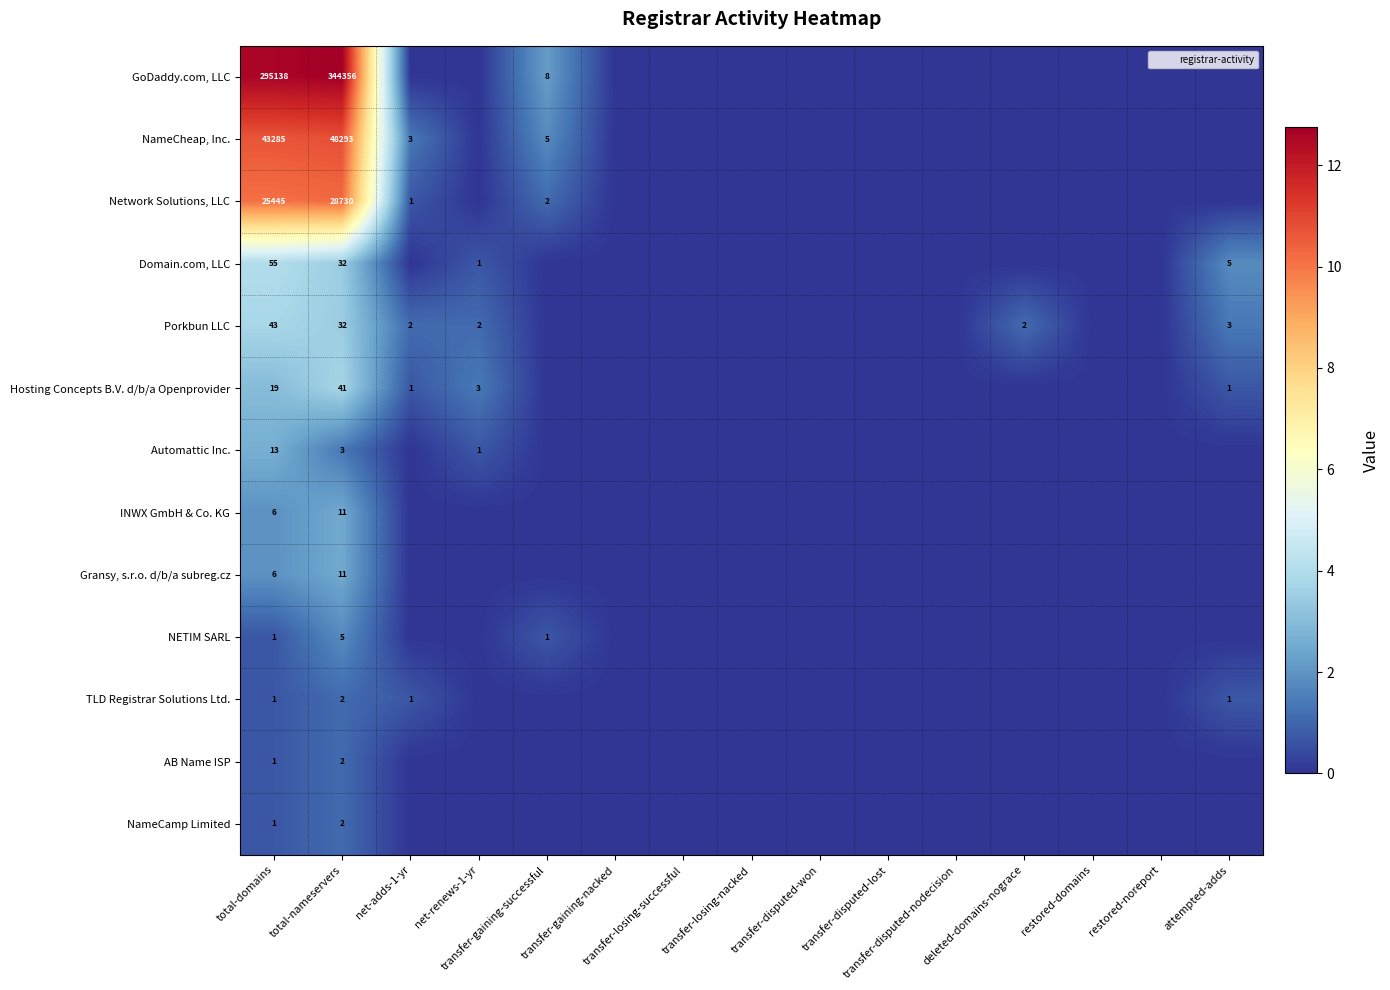

At transfer-disputed-won, list the series in order from smallest to largest.

GoDaddy.com, LLC, NameCheap, Inc., Network Solutions, LLC, Domain.com, LLC, Porkbun LLC, Hosting Concepts B.V. d/b/a Openprovider, Automattic Inc., INWX GmbH & Co. KG, Gransy, s.r.o. d/b/a subreg.cz, NETIM SARL, TLD Registrar Solutions Ltd., AB Name ISP, NameCamp Limited